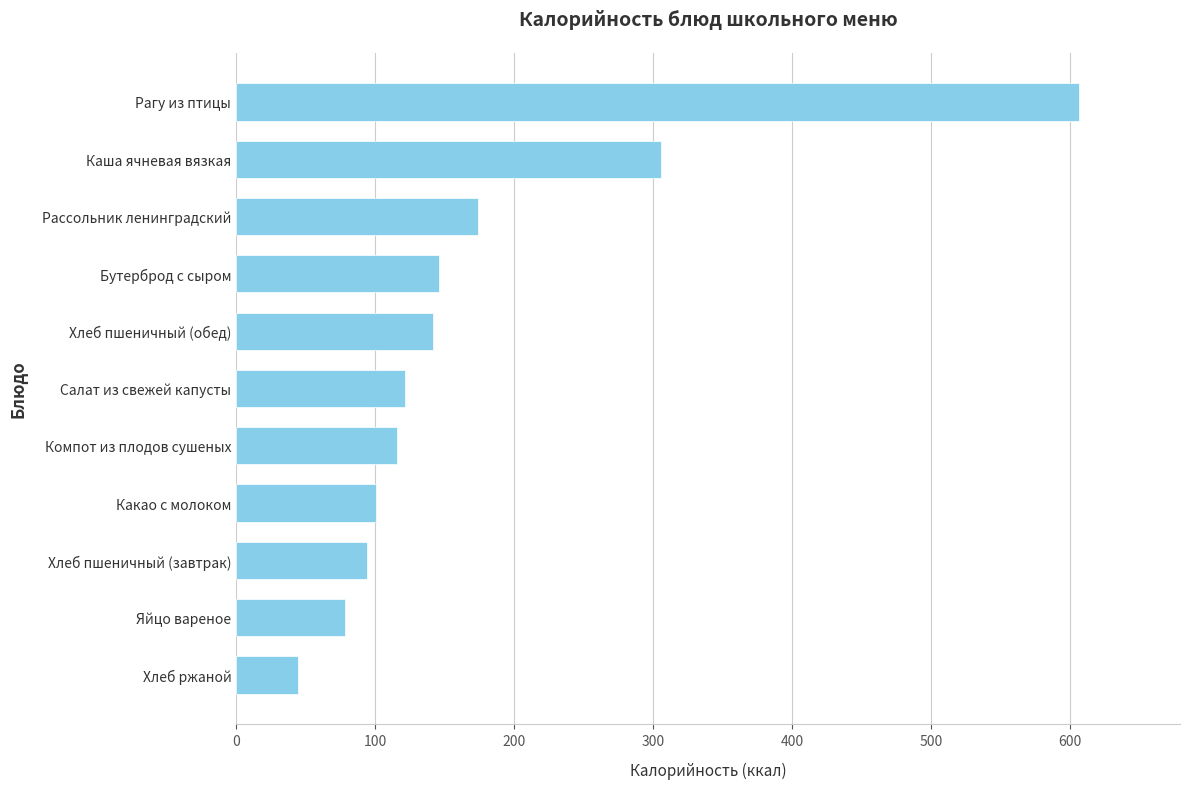

At which label is the value closest to 325?

Каша ячневая вязкая